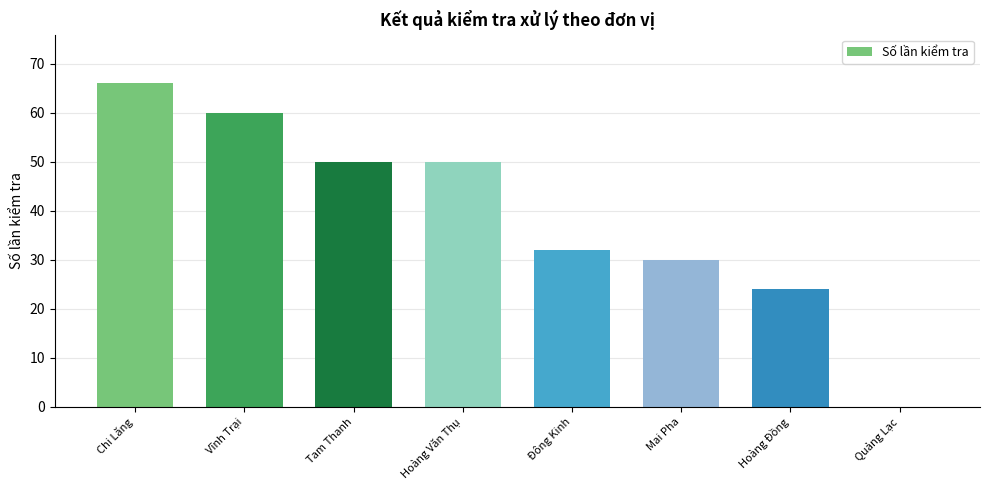

What is the sum of all values?

312